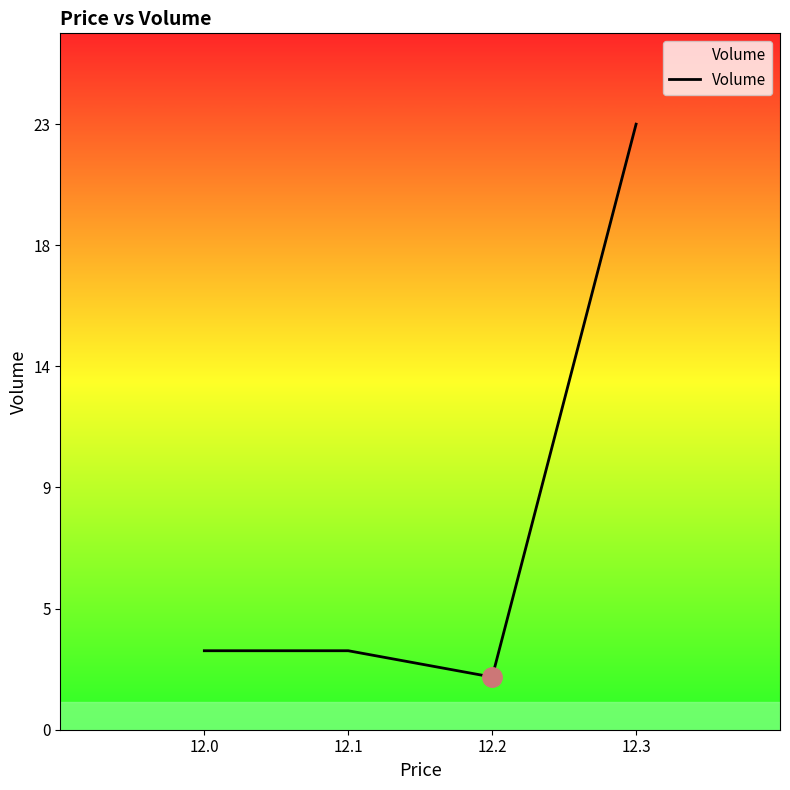

Reading left to right, transcribe all the data shown in this chart.

3	3	2	23